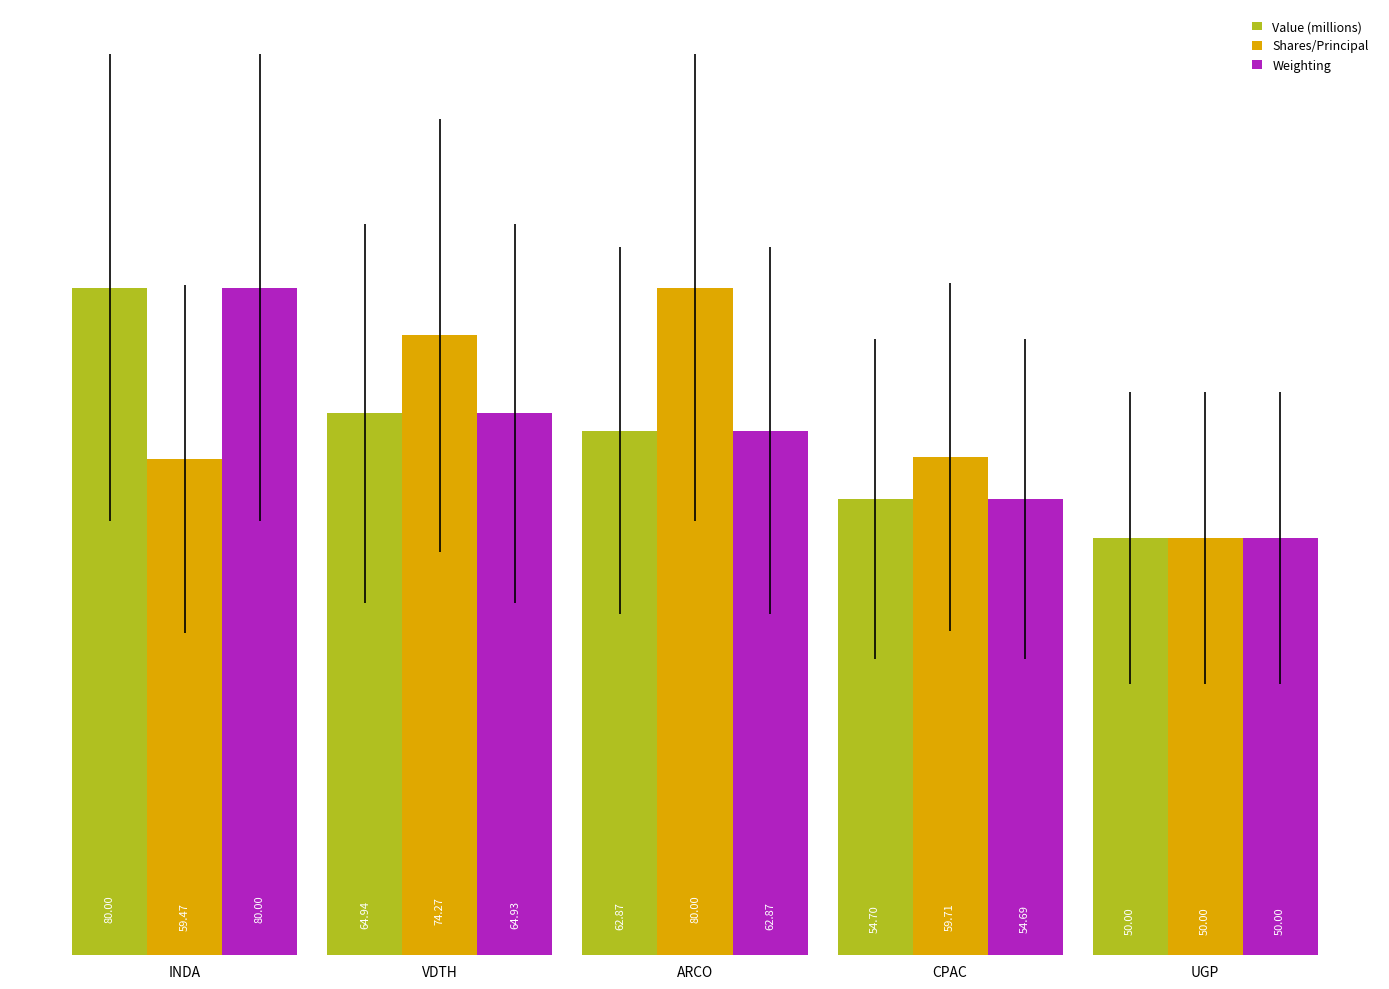

Rank the categories by Value (millions) value from lowest to highest.

UGP, CPAC, ARCO, VDTH, INDA